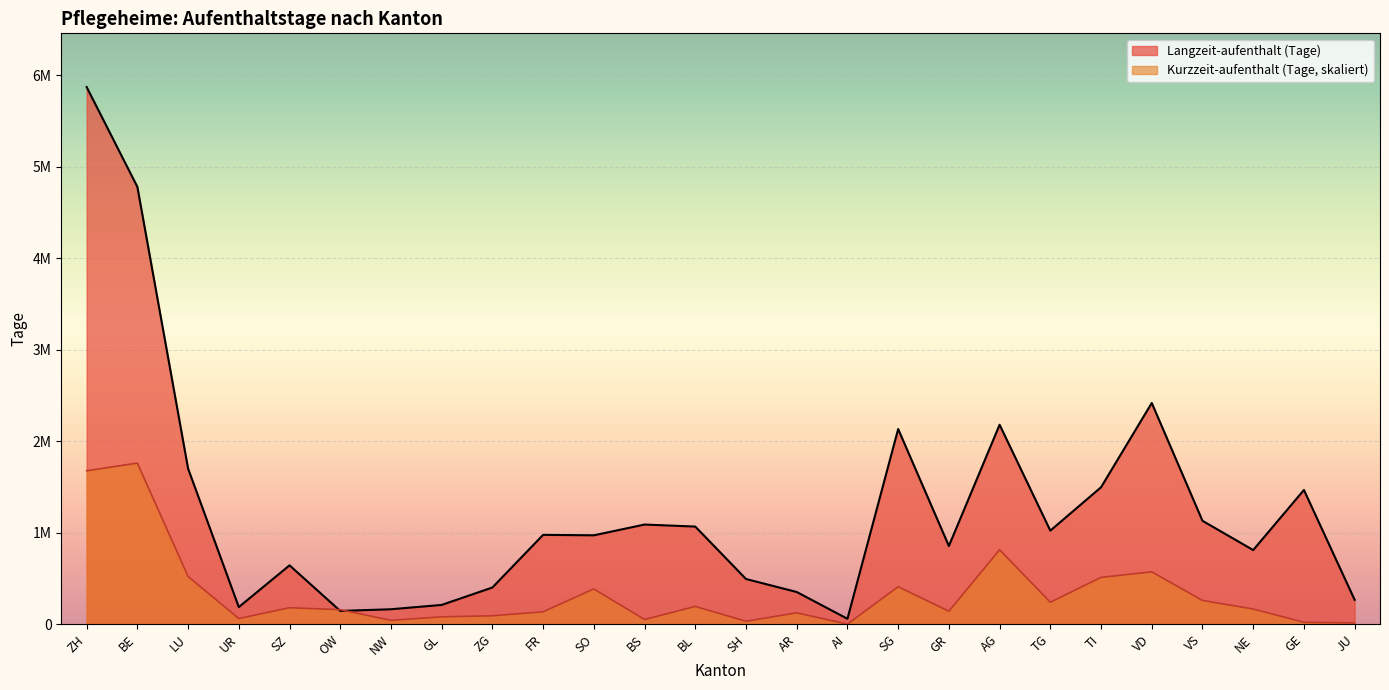

What are all the series names shown in the legend?

Langzeit-aufenthalt (Tage), Kurzzeit-aufenthalt (Tage, skaliert)